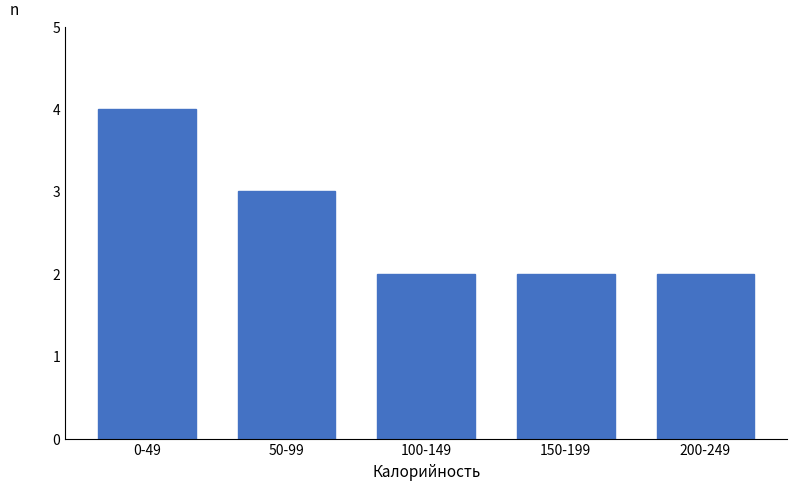

Reading right to left, list all the values displayed in this chart.

2	2	2	3	4